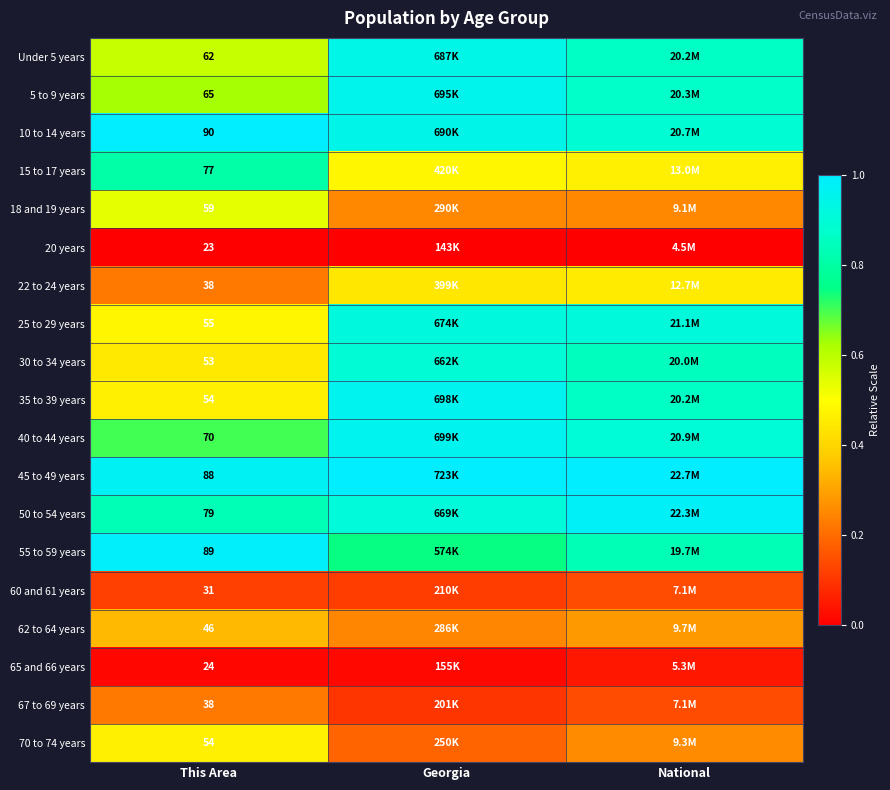

Is the value of 30 to 34 years at This Area greater than the value of 40 to 44 years at This Area?

No